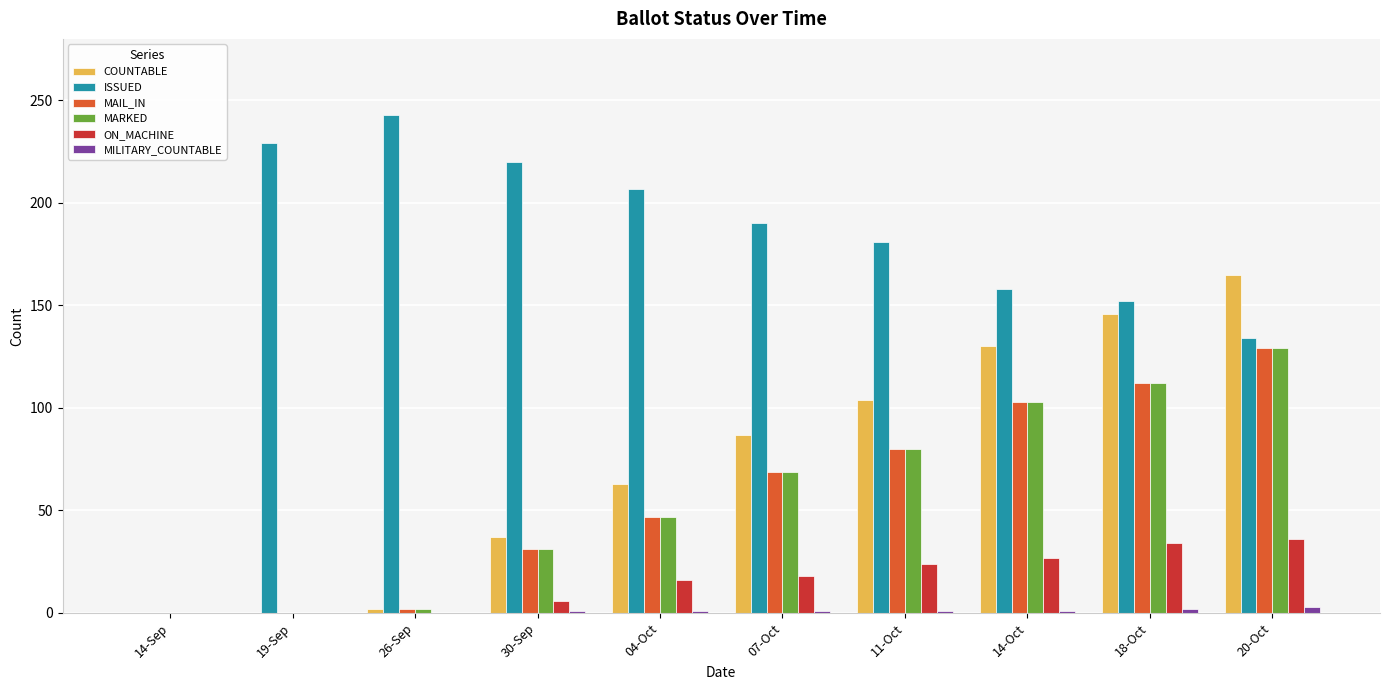

Is the value of MILITARY_COUNTABLE at 20-Oct greater than the value of COUNTABLE at 20-Oct?

No